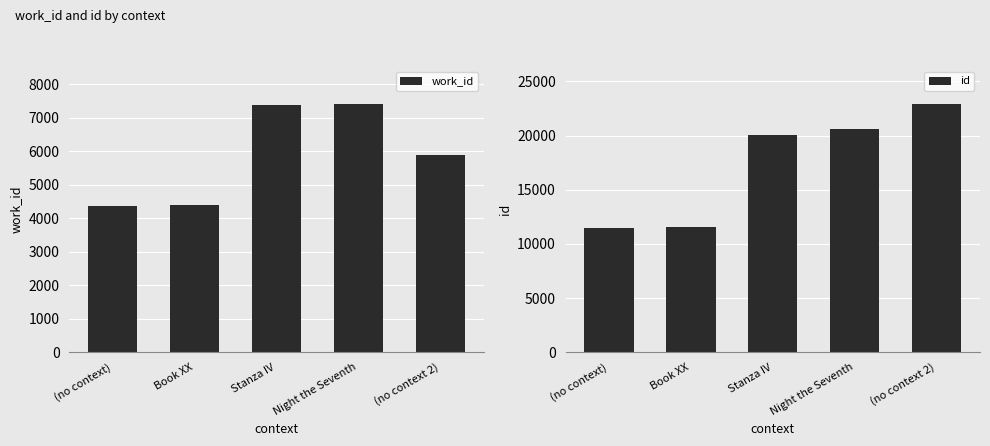

The work_id series shows 6166 at (no context). True or false?

False